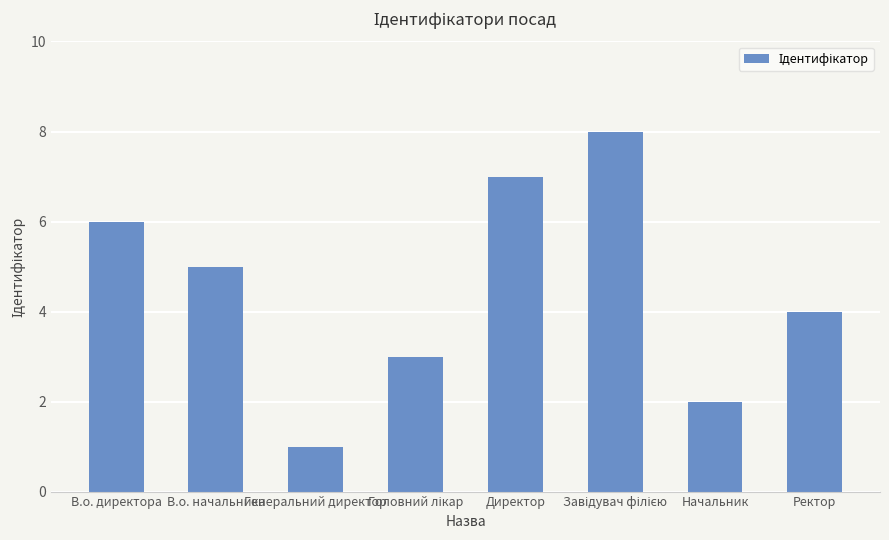

Where is the data nearest to the value 4?

Ректор